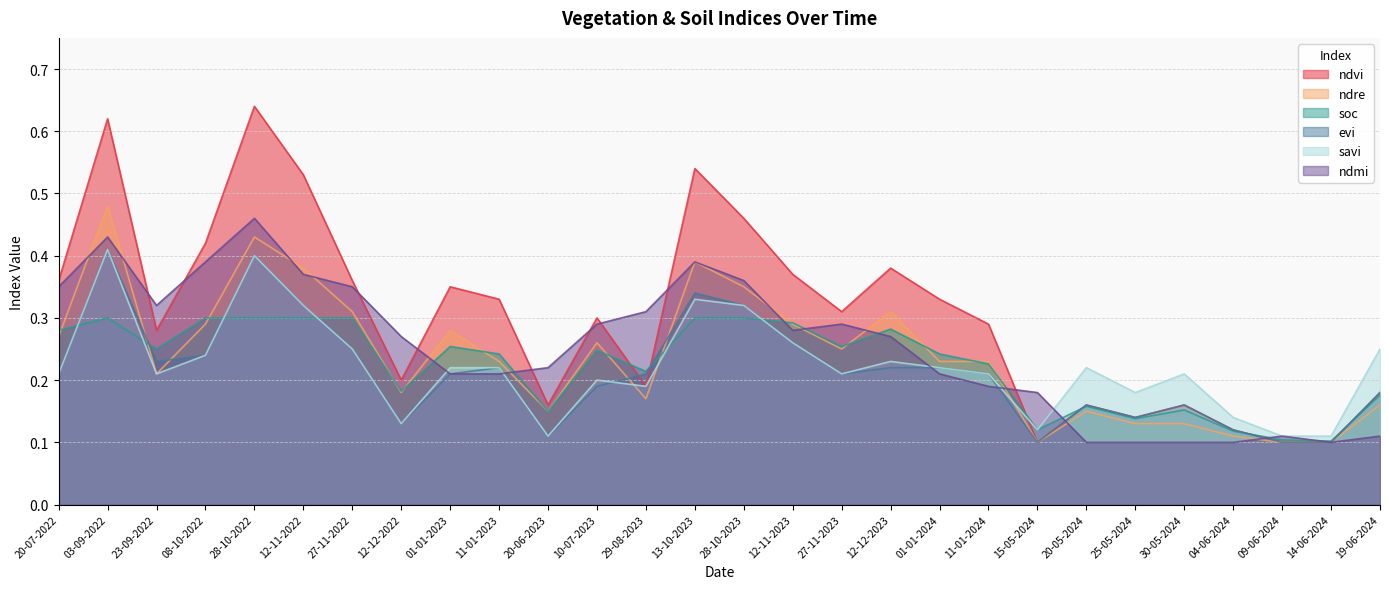

What is the spread (max minus min) of values at 12-11-2022?

0.2